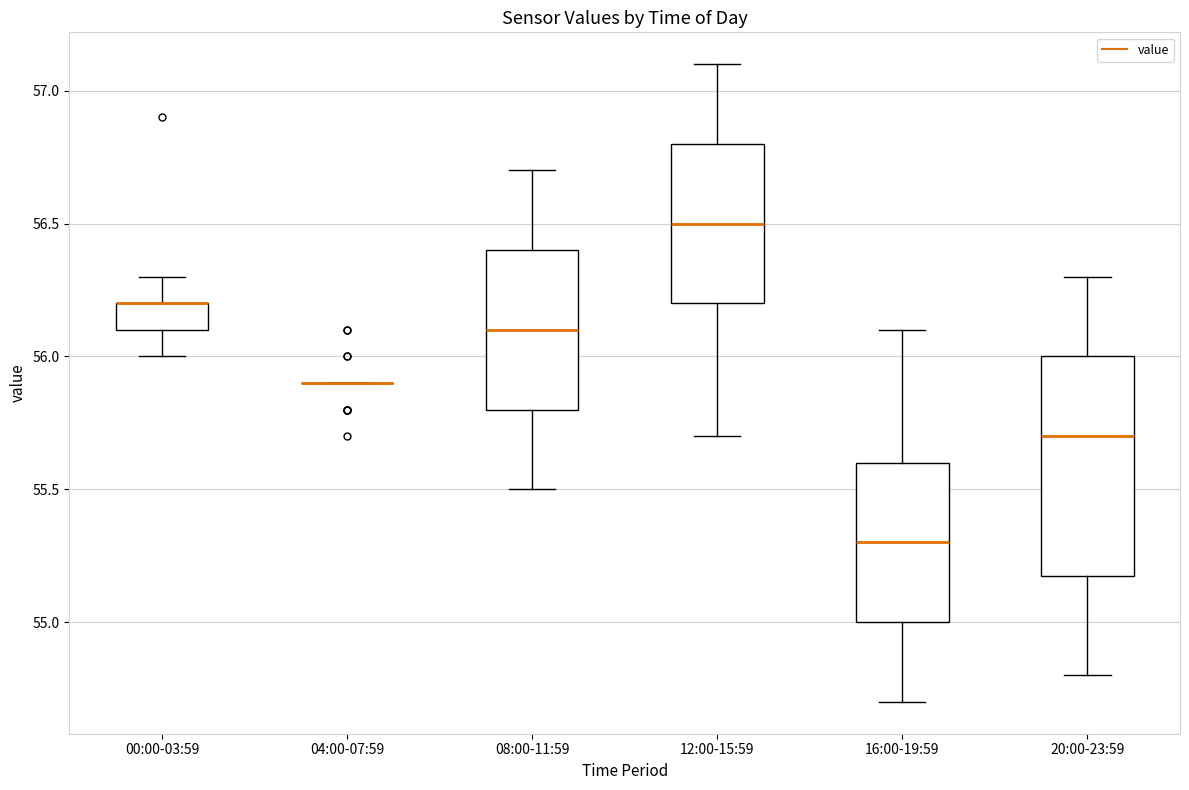

Which box is the tallest, from its lower edge to its upper edge?

20:00-23:59